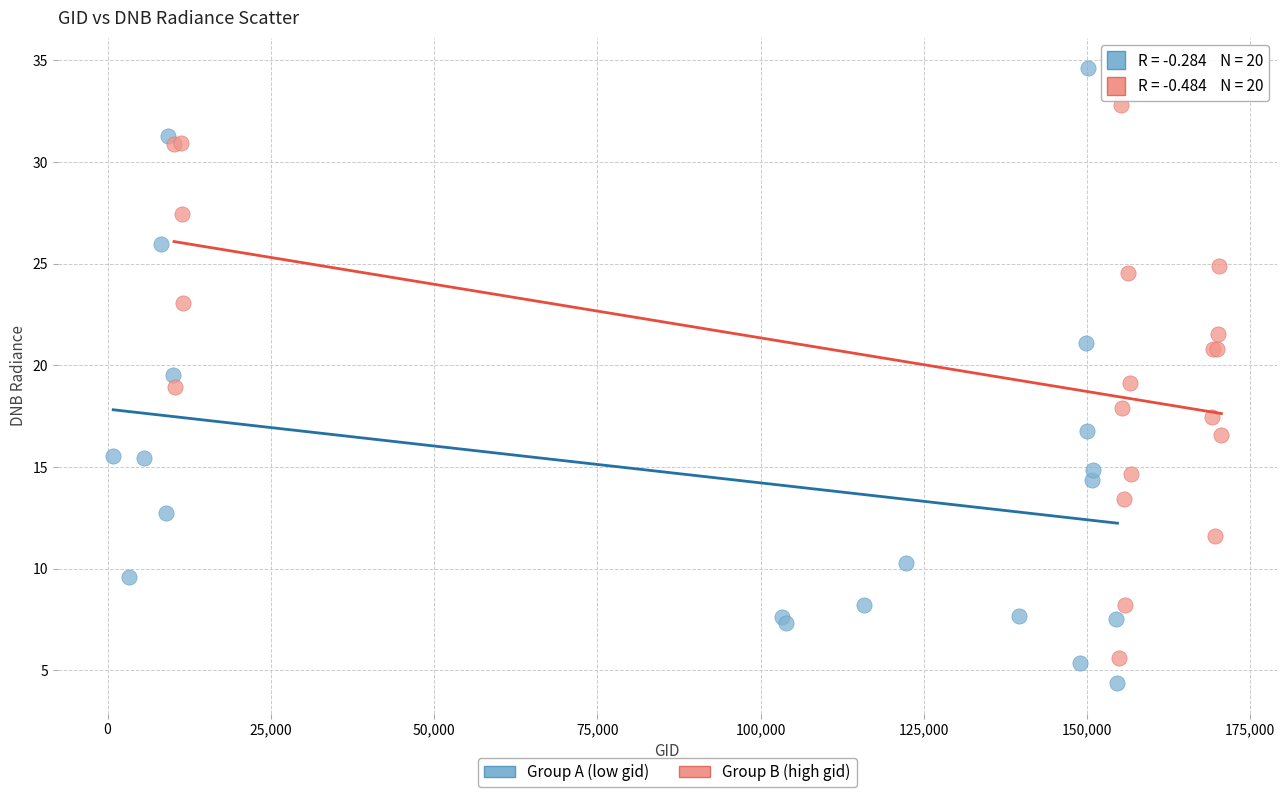

Which series contains the highest Y value?

Group A (low gid)